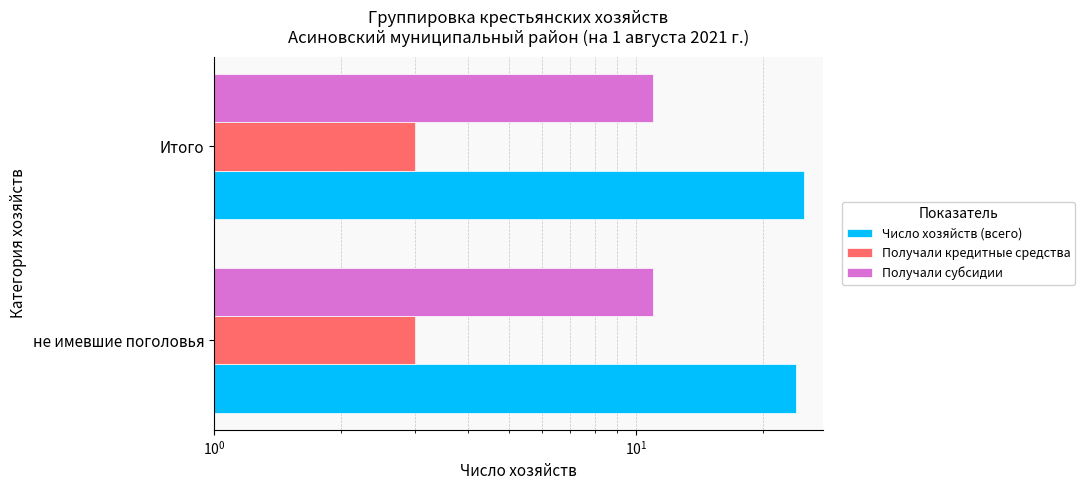

What is the maximum value shown in the chart?

25.0